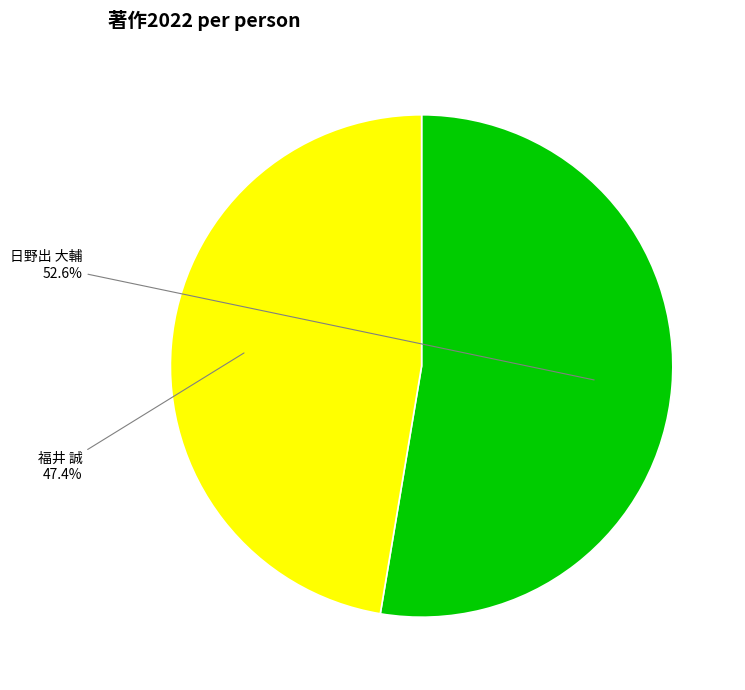

Combined, do 福井 誠 and 日野出 大輔 account for over 50%?

Yes